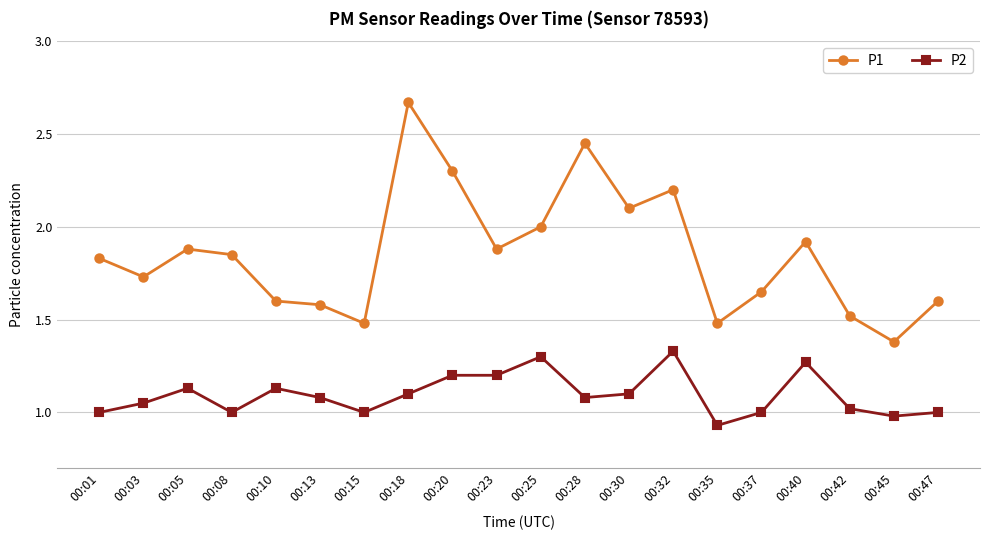

Where is the first local maximum for P1?

00:05